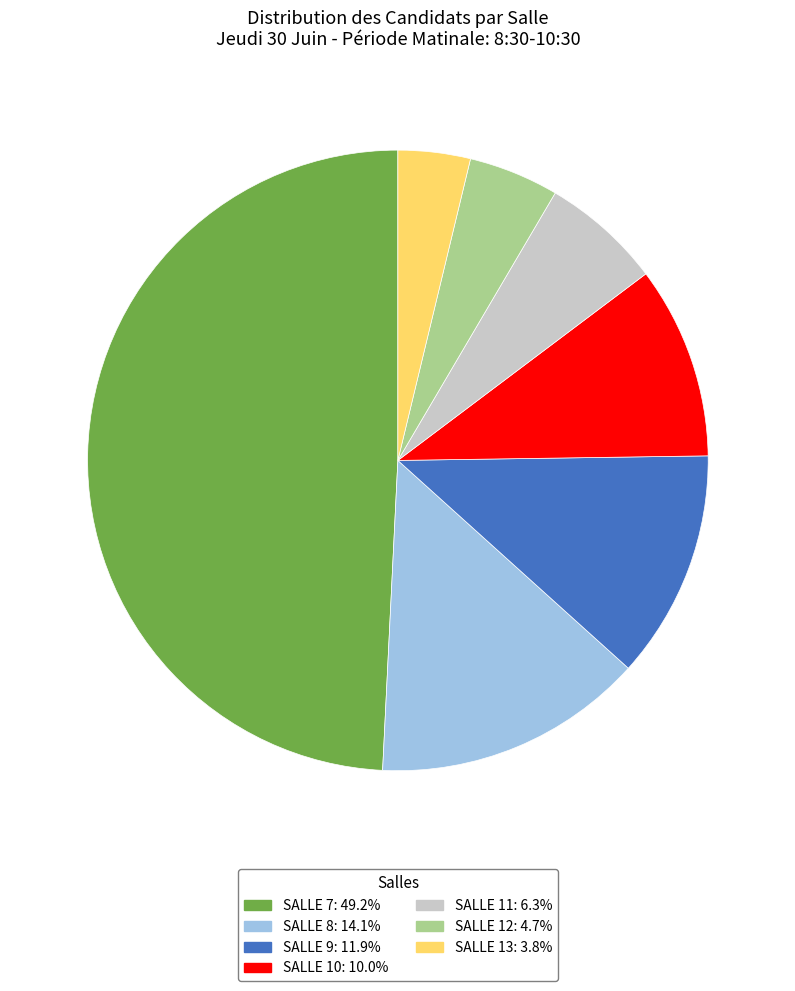

Does any single category account for the majority?

No